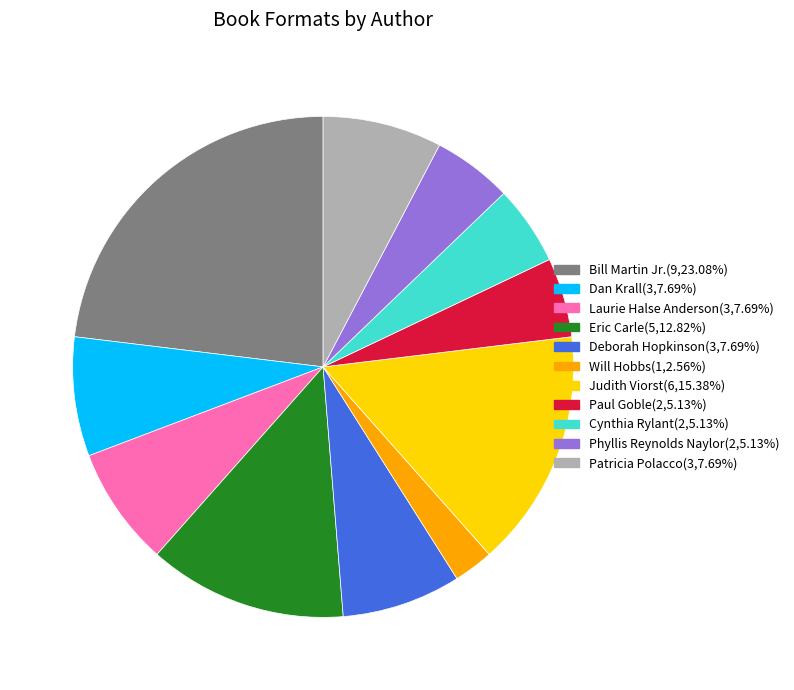

Does Judith Viorst account for over 50% of the chart?

No